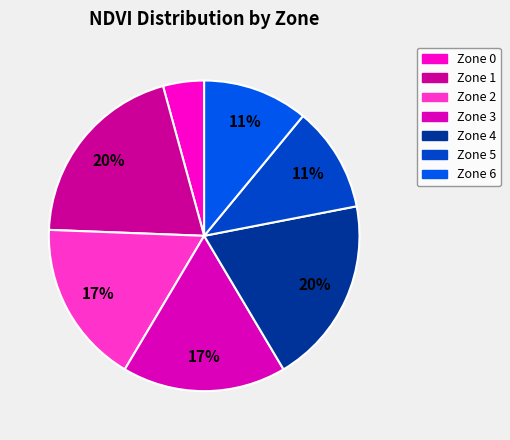

How many slices are in this pie chart?

7